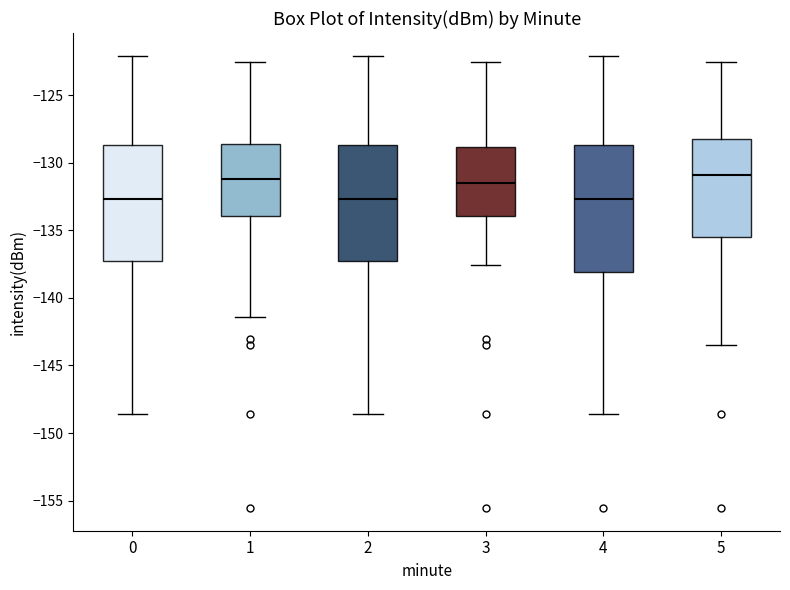

Reading left to right, transcribe this box plot: for each box, give where its median line is, the range the box spans, and where its two whiskers end, as read against the y-axis. The values are not printed on the chart, so give them approximately, as read against the axis.

0: median -132.5, box -137.5 to -128.5, whiskers -148.5 to -122.0
1: median -131.0, box -134.0 to -128.5, whiskers -141.5 to -122.5
2: median -132.5, box -137.5 to -128.5, whiskers -148.5 to -122.0
3: median -131.5, box -134.0 to -129.0, whiskers -137.5 to -122.5
4: median -132.5, box -138.0 to -128.5, whiskers -148.5 to -122.0
5: median -131.0, box -135.5 to -128.0, whiskers -143.5 to -122.5